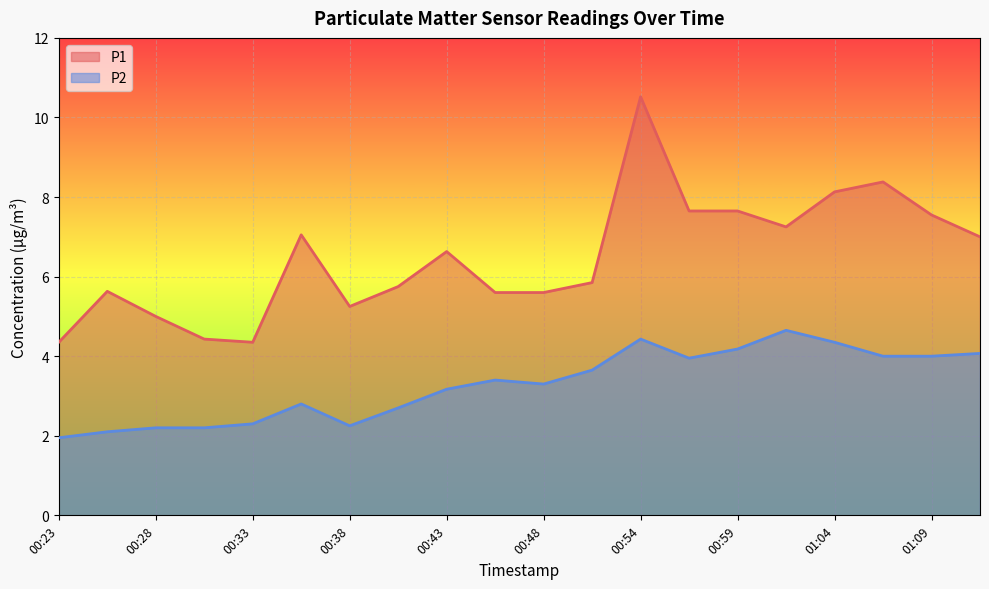

How many data points does each series have?

20